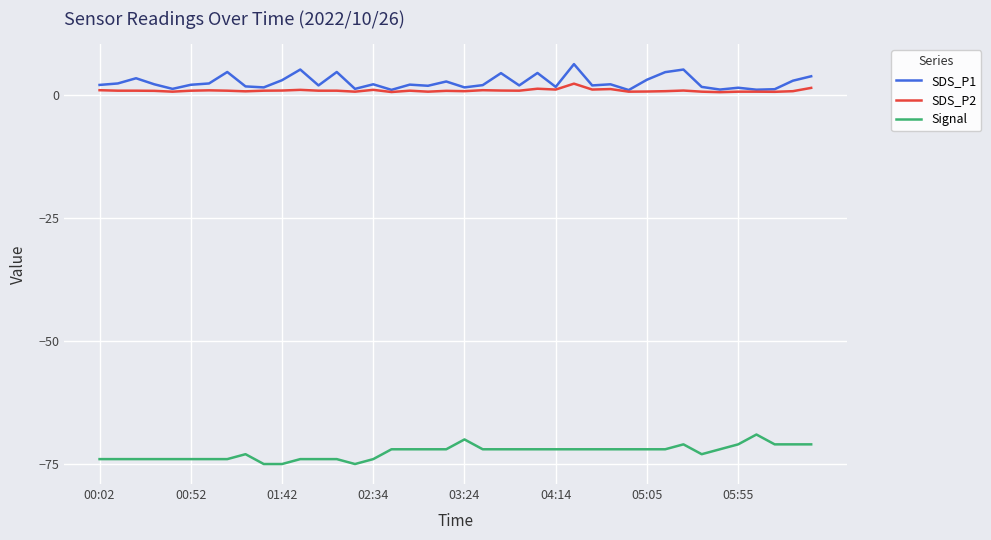

What is the greatest value displayed?

6.3